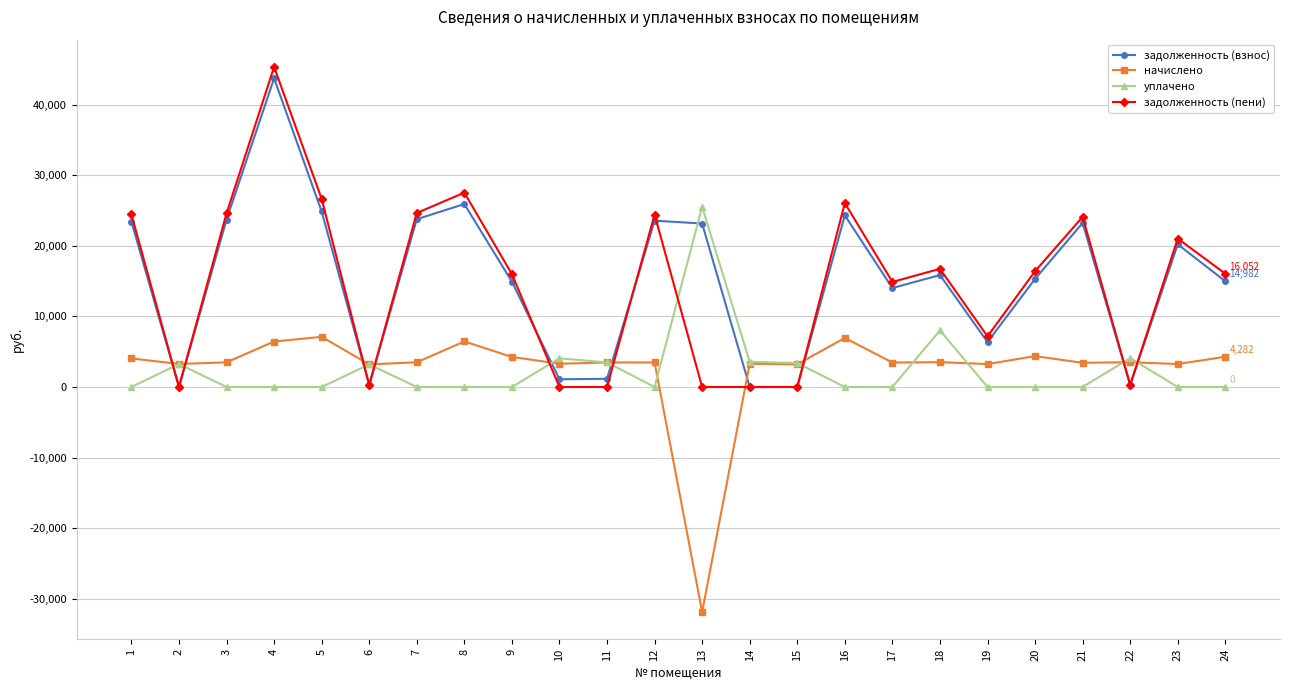

At which category does задолженность (взнос) reach its first local peak?

4